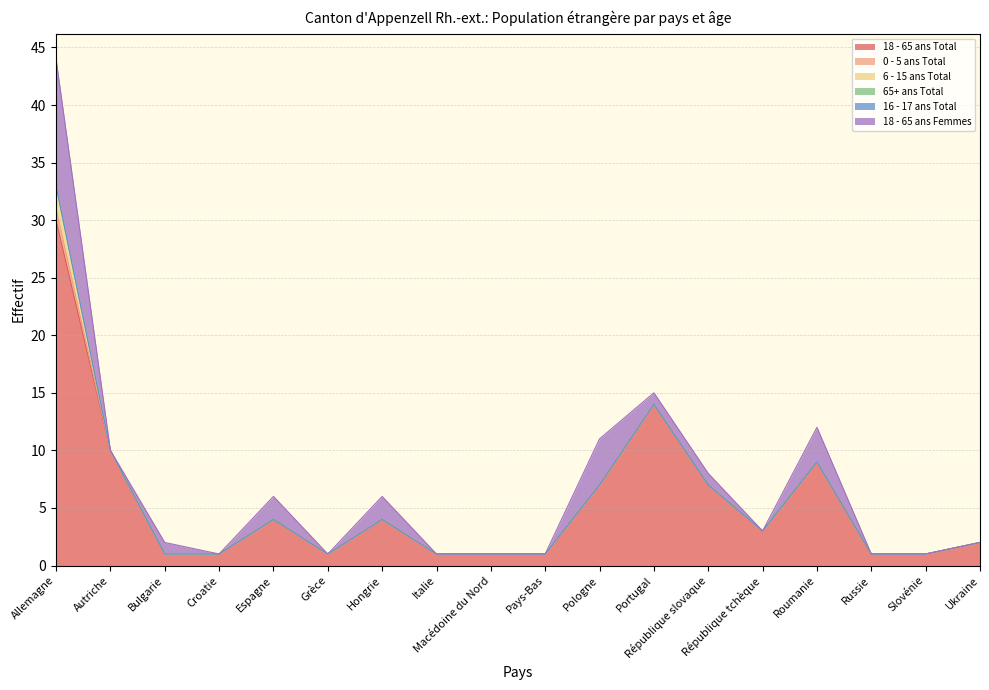

What is the total value across all series at Italie?

1